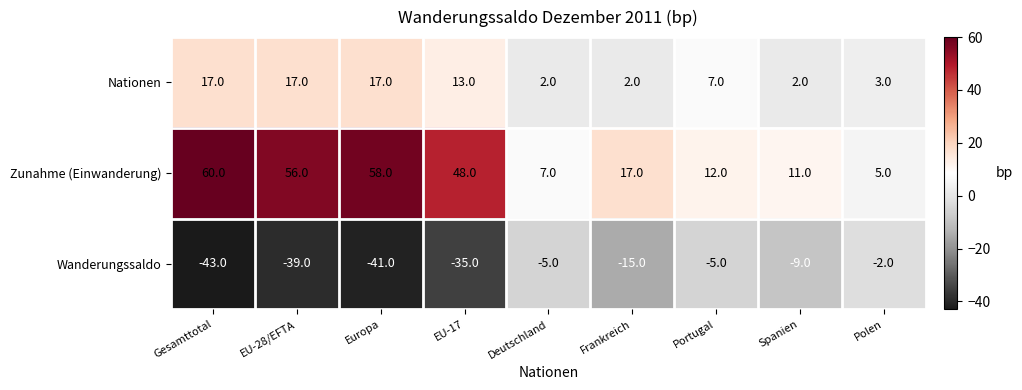

True or false: Zunahme (Einwanderung) has a value of 60 at Gesamttotal.

True